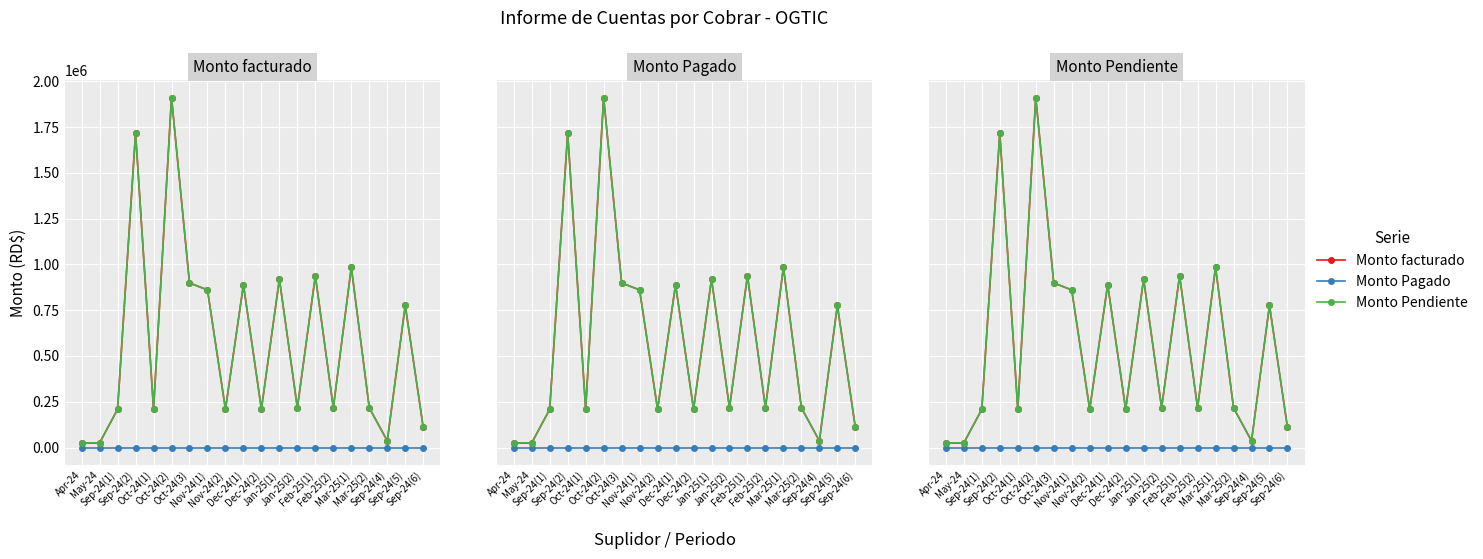

What is the total value across all series at Oct-24(2)?

3824102.4